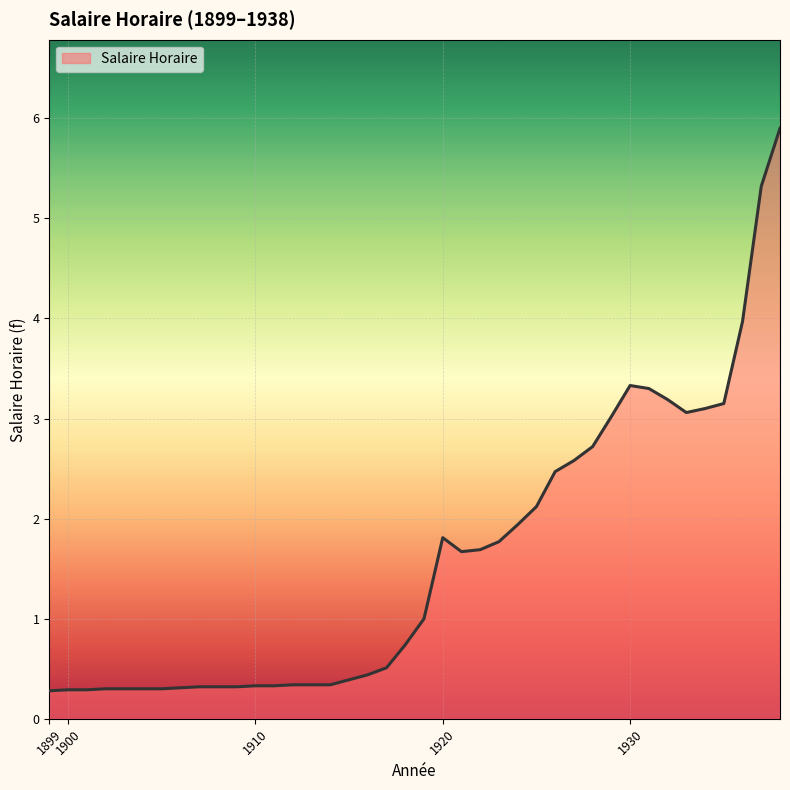

What is the minimum value shown in the chart?

0.3